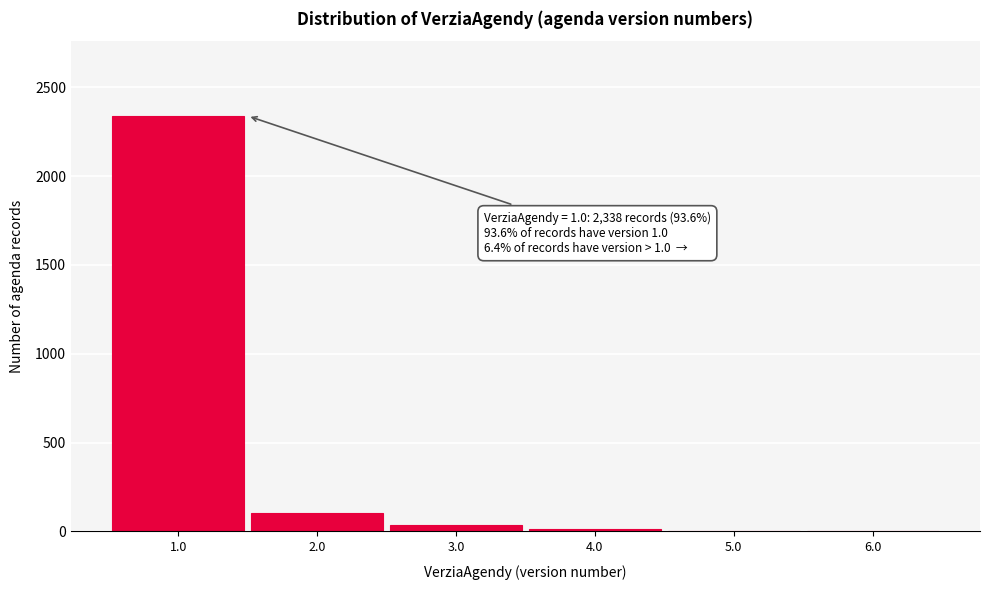

The value at 2.0 is 103. True or false?

True